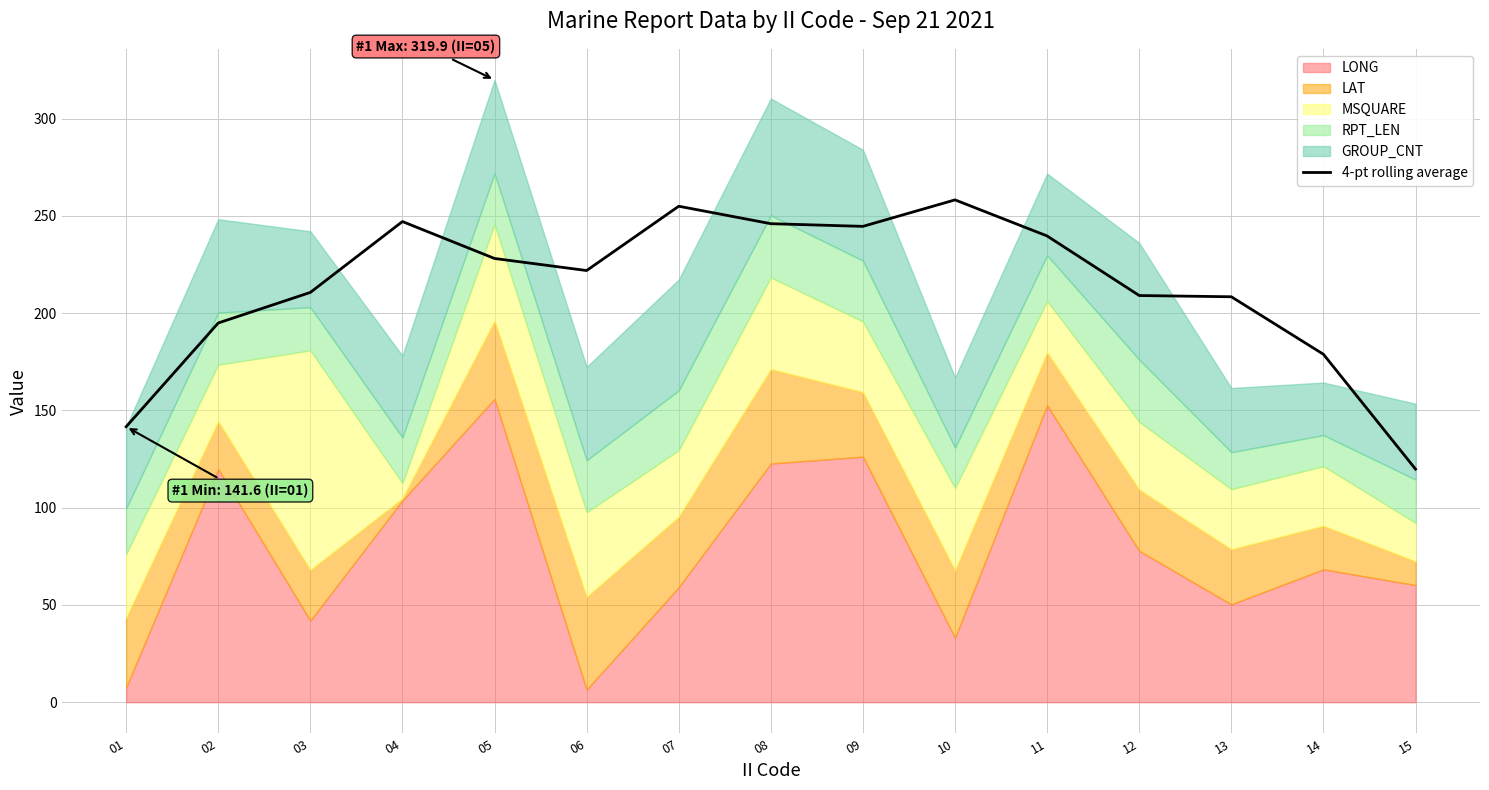

How many data points are less than 221?

7